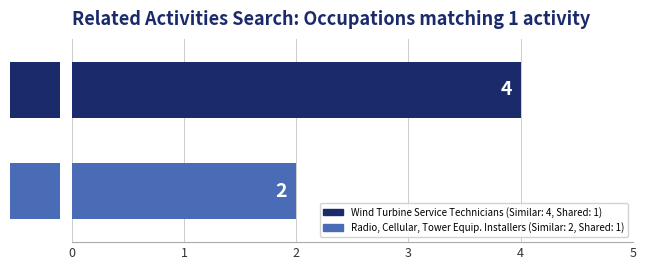

What is the maximum value shown in the chart?

4